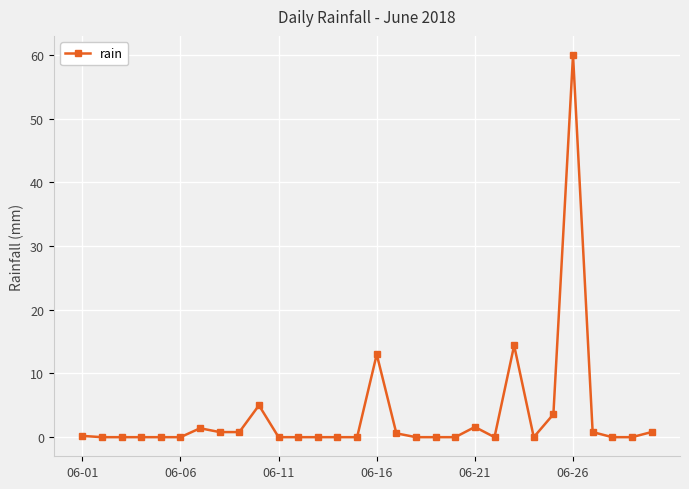

True or false: the data has more than 0 interior local peaks.

True